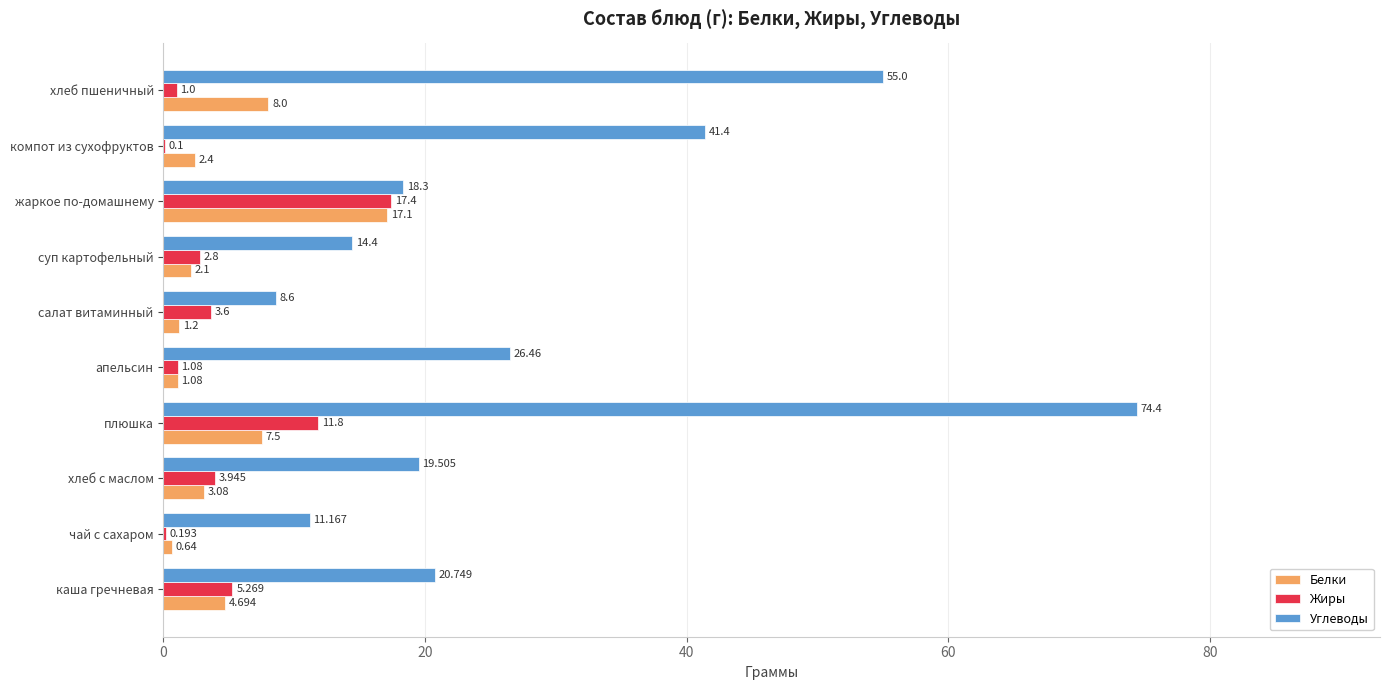

Which series has the widest spread of values?

Углеводы